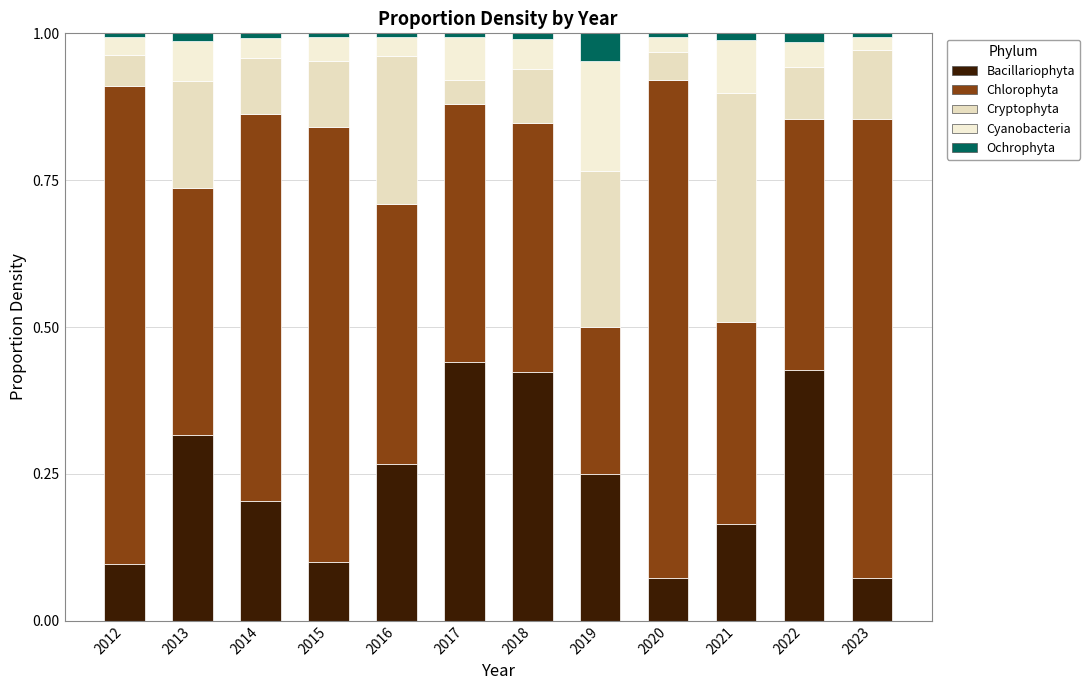

What is the average value of the Cryptophyta series?

0.1